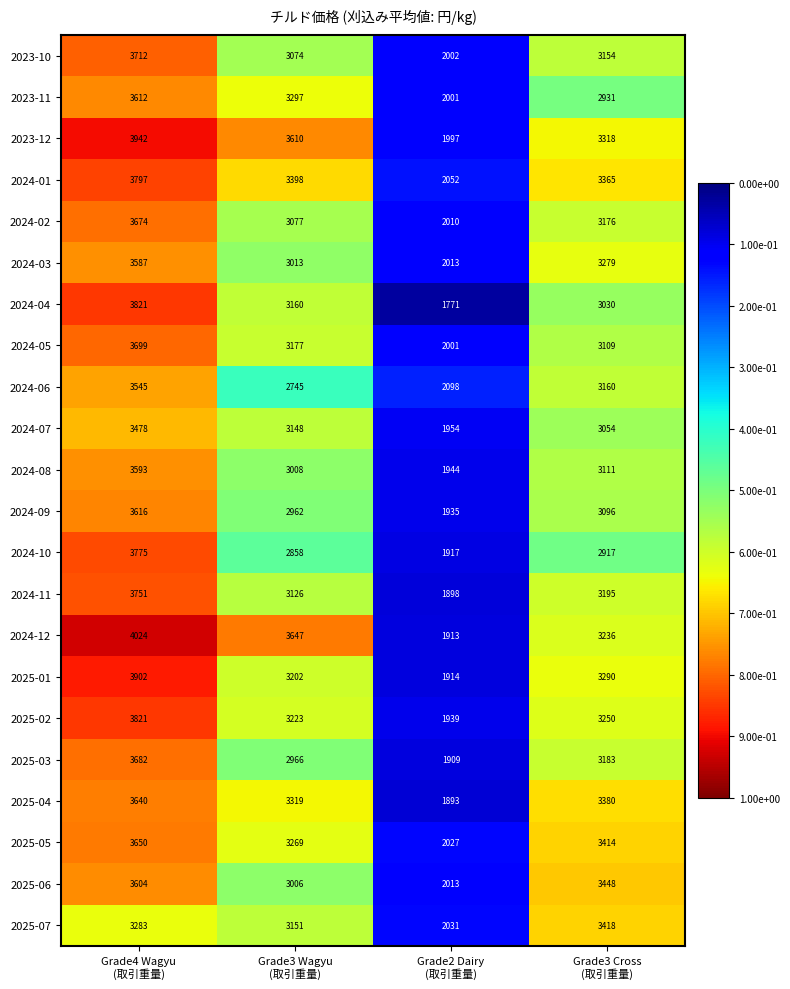

How many data points does each series have?

4